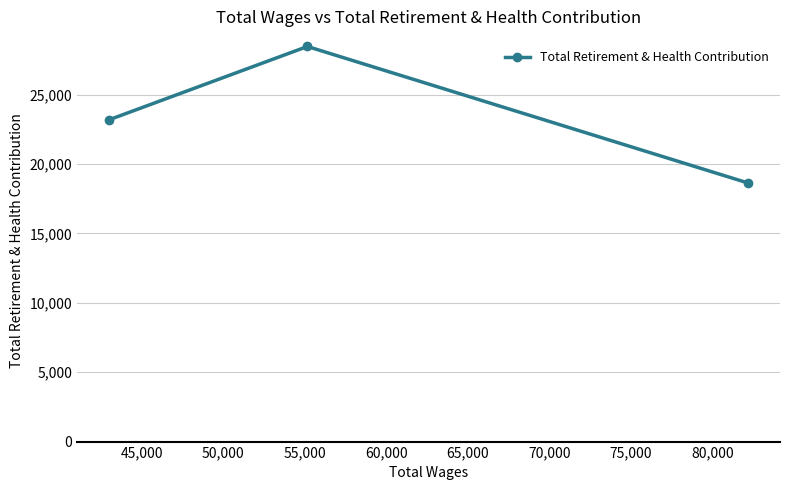

What is the difference between the maximum and second lowest values?

5284